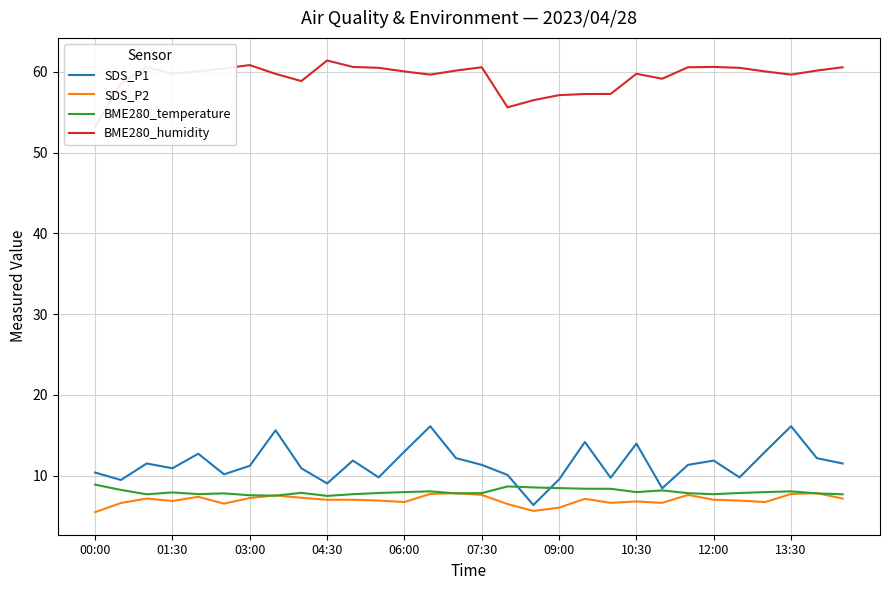

Rank the series by their maximum value, from highest to lowest.

BME280_humidity, SDS_P1, BME280_temperature, SDS_P2